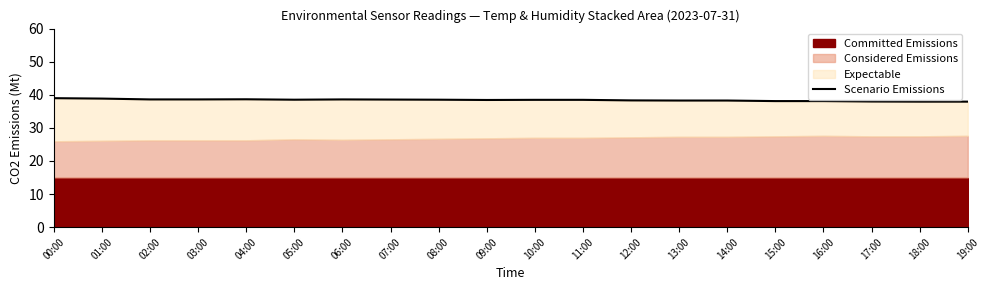

True or false: the data has more than 1 interior local peaks.

True